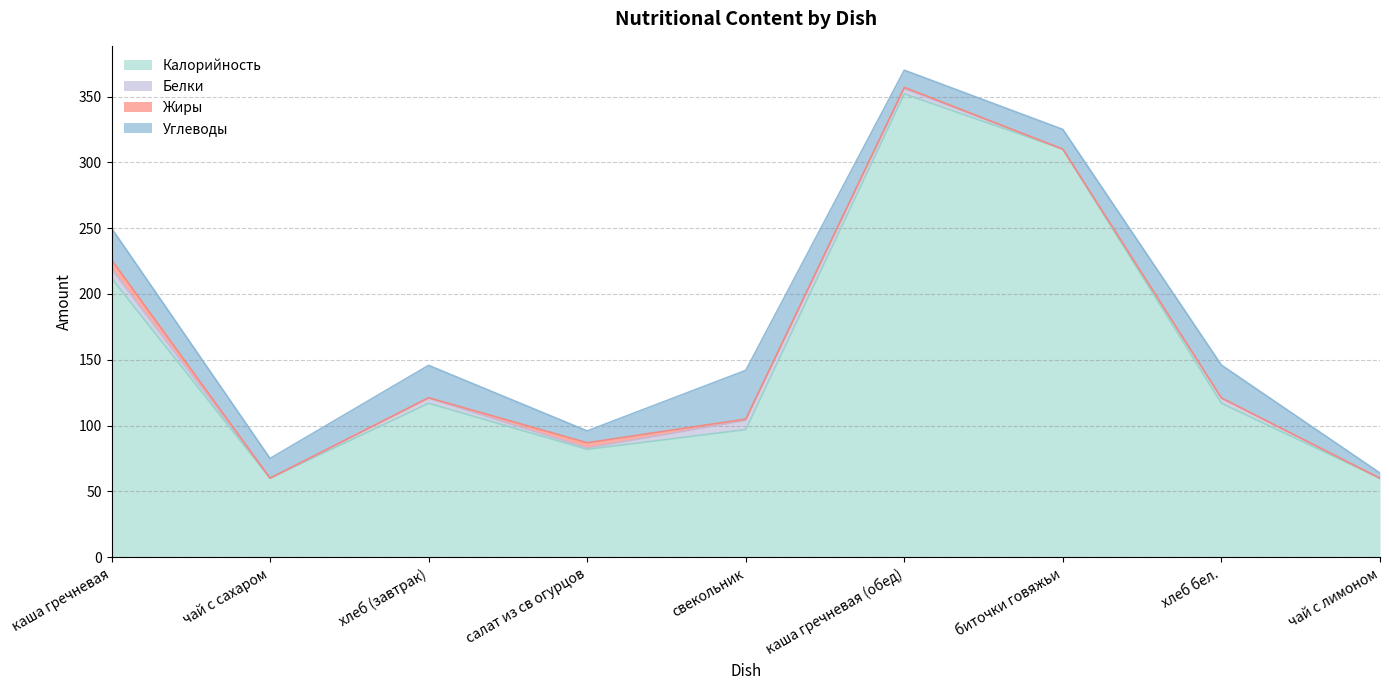

How many intersections are there between Белки and Жиры?

2